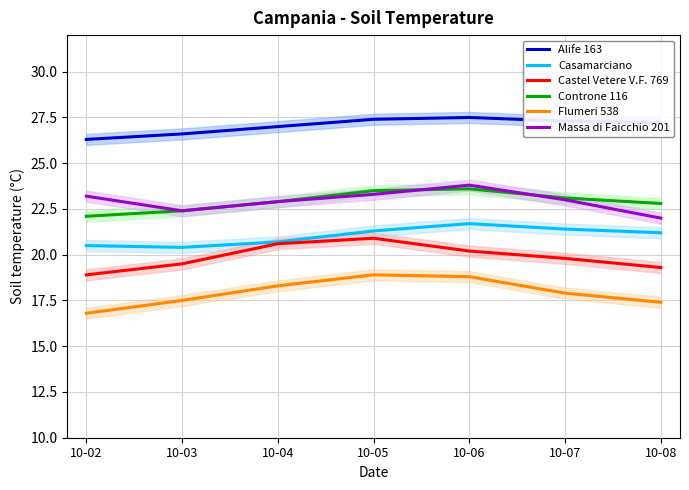

At 10-06, list the series in order from smallest to largest.

Flumeri 538, Castel Vetere V.F. 769, Casamarciano, Controne 116, Massa di Faicchio 201, Alife 163